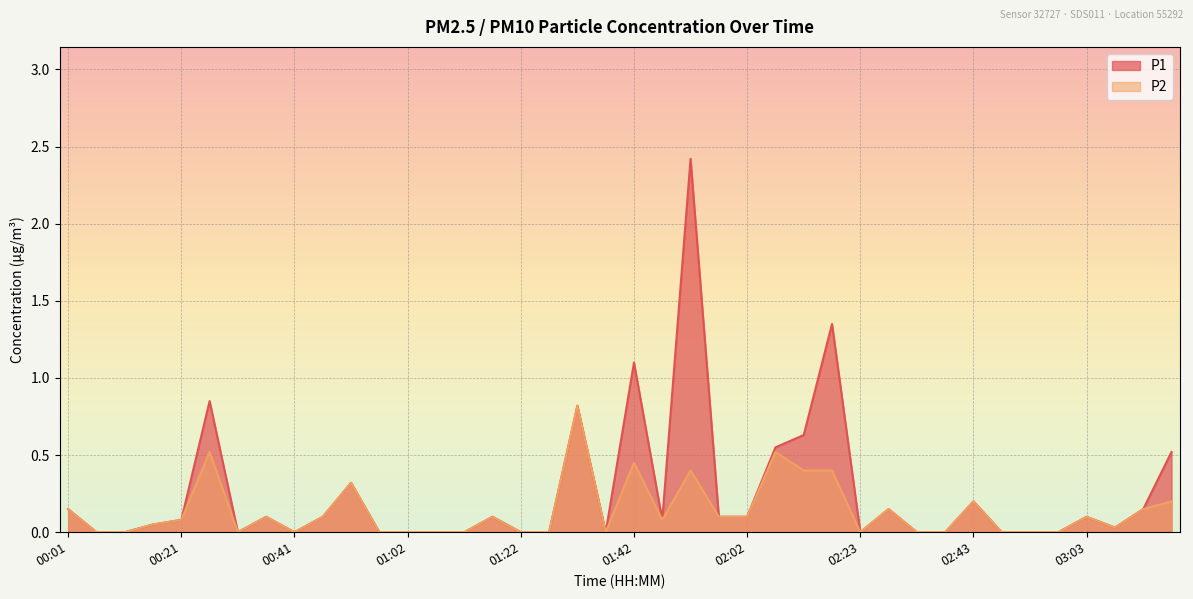

Reading right to left, list all the values displayed in this chart.

P1: 0.5	0.1	0.0	0.1	0.0	0.0	0.0	0.2	0.0	0.0	0.1	0.0	1.4	0.6	0.6	0.1	0.1	2.4	0.1	1.1	0.0	0.8	0.0	0.0	0.1	0.0	0.0	0.0	0.0	0.3	0.1	0.0	0.1	0.0	0.8	0.1	0.1	0.0	0.0	0.1
P2: 0.2	0.1	0.0	0.1	0.0	0.0	0.0	0.2	0.0	0.0	0.1	0.0	0.4	0.4	0.5	0.1	0.1	0.4	0.1	0.5	0.0	0.8	0.0	0.0	0.1	0.0	0.0	0.0	0.0	0.3	0.1	0.0	0.1	0.0	0.5	0.1	0.1	0.0	0.0	0.1